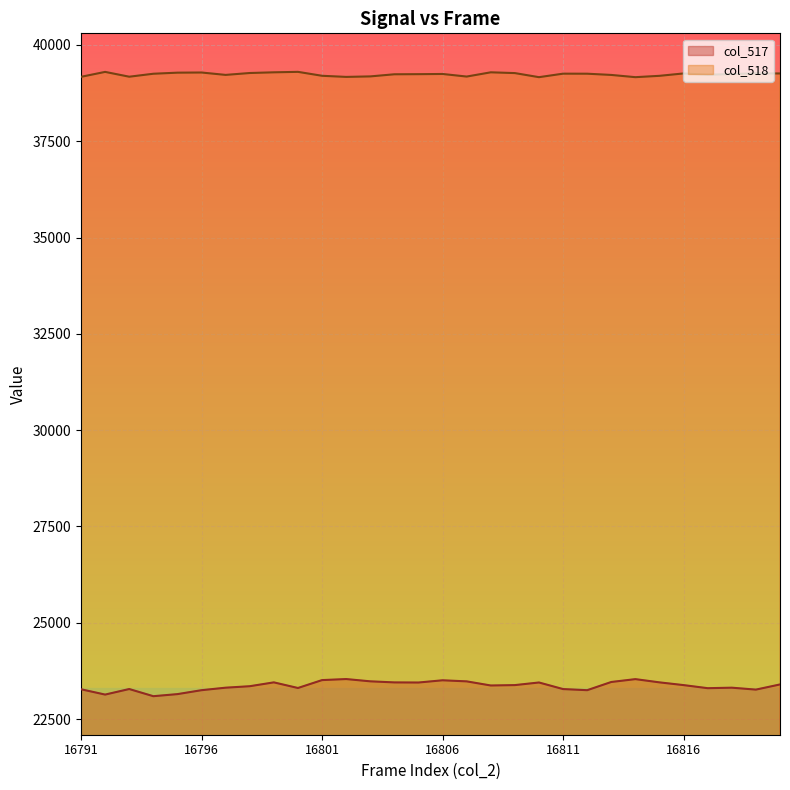

Which series has the largest total across all categories?

col_518